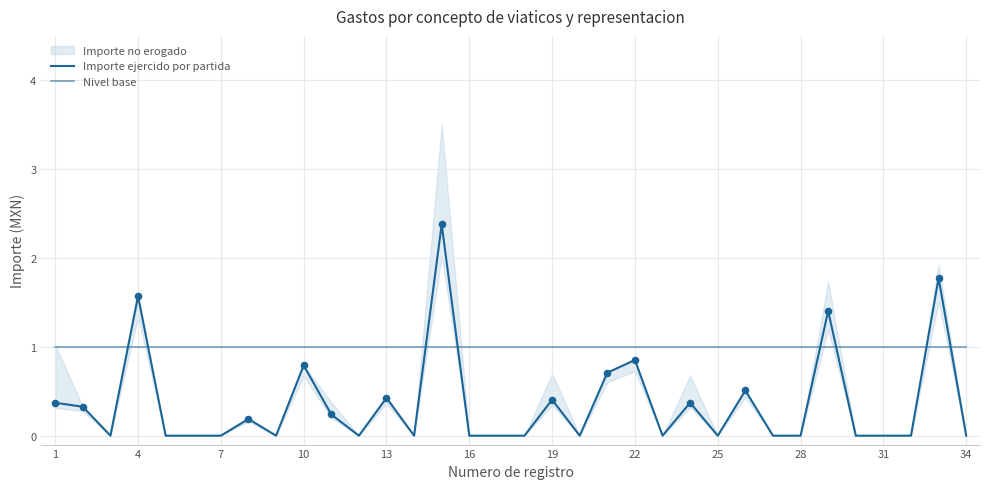

At how many categories does at least one series exceed 0?

34